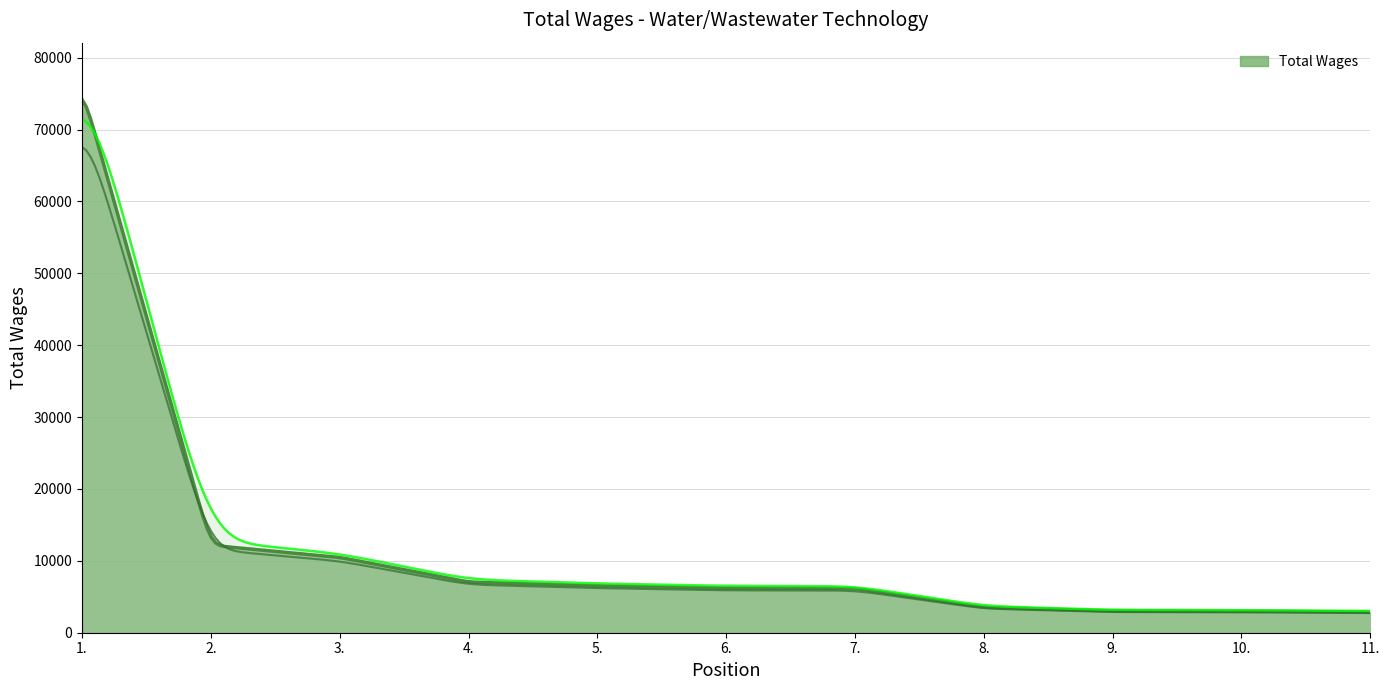

How many lines are shown in the chart?

1